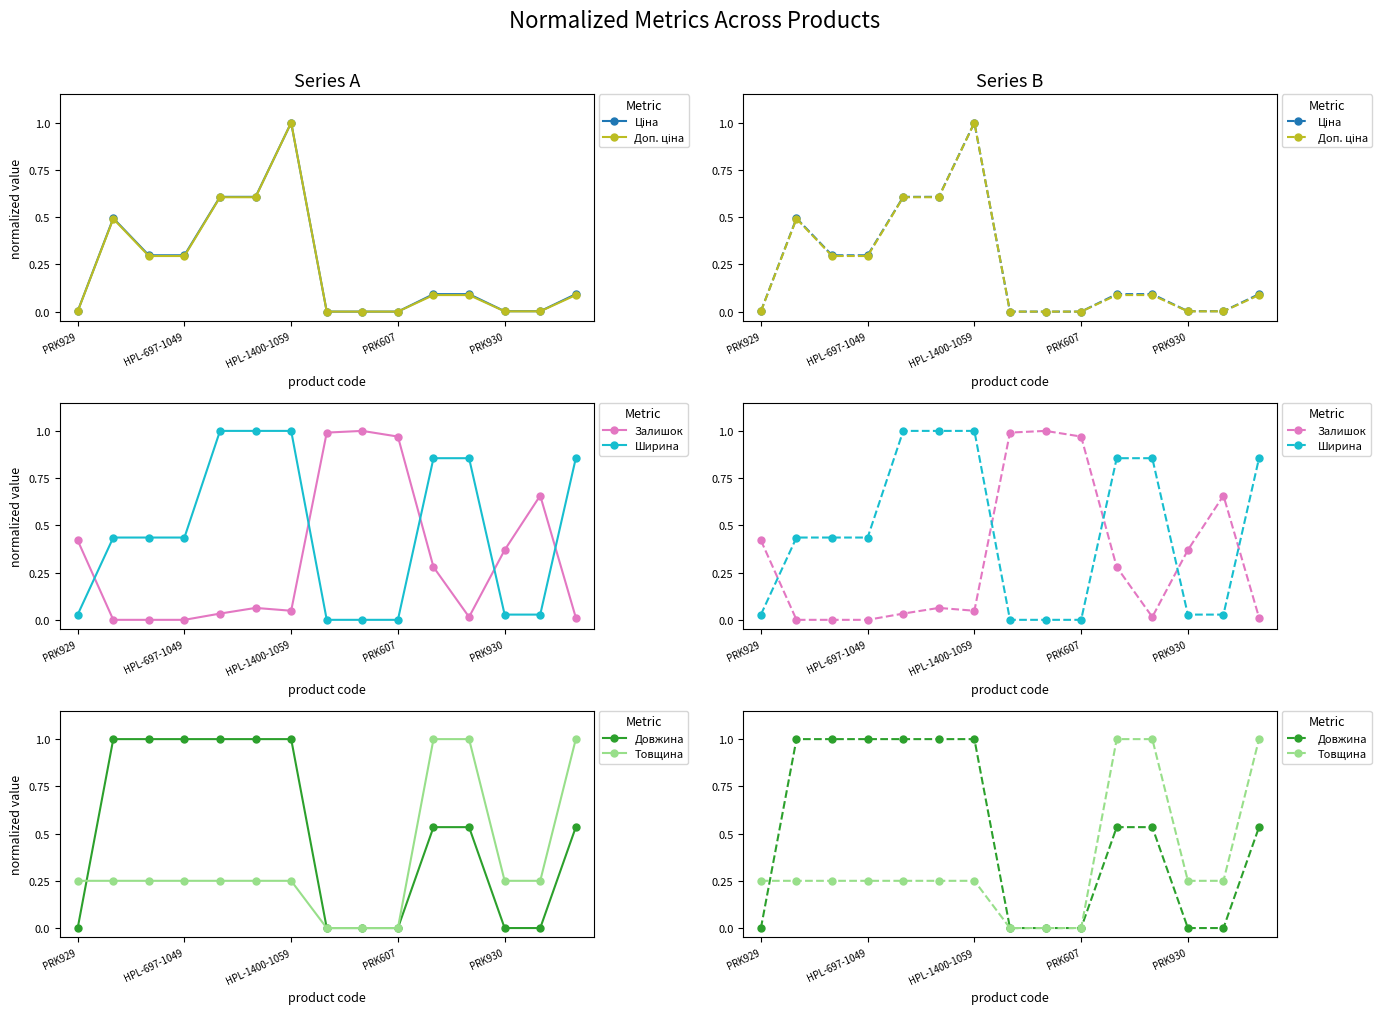

Between 5 and 10, which is larger?

5